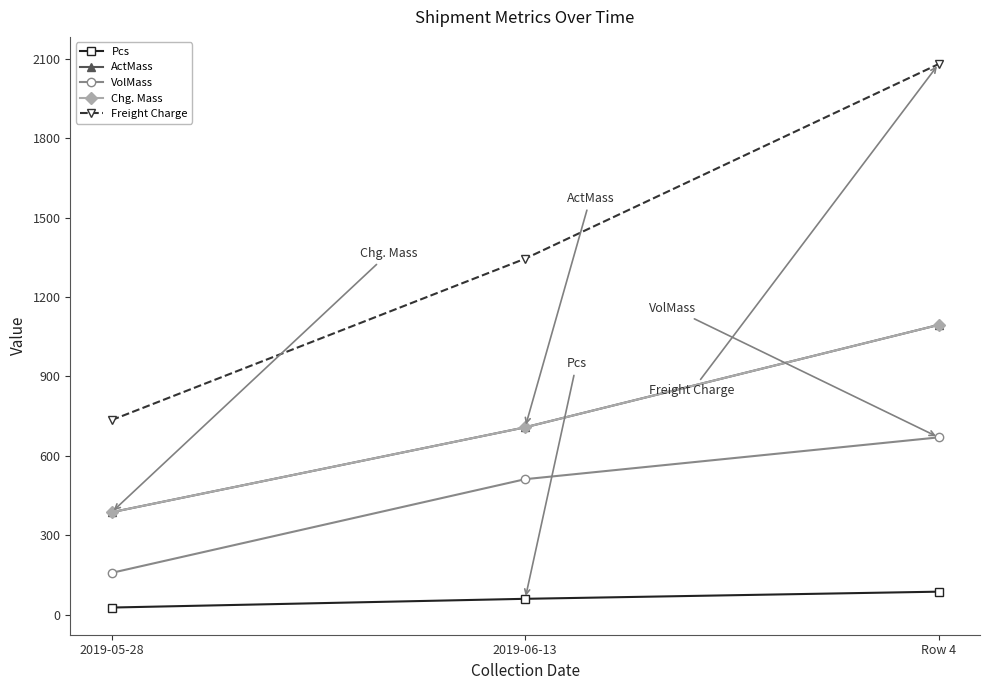

Does the chart have visible grid lines?

No